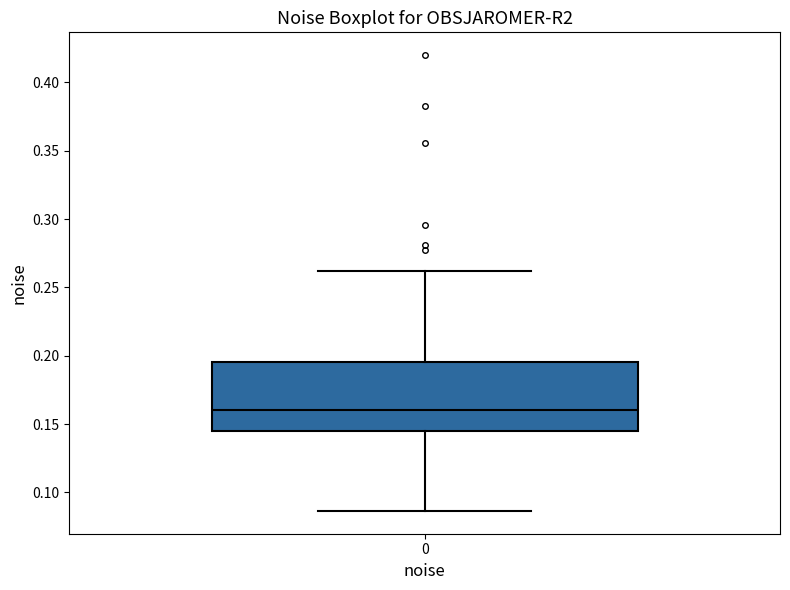

Where is the lower edge of the box at x = 0 on the y-axis? The values are not printed on the chart, so give them approximately, as read against the axis.

0.145